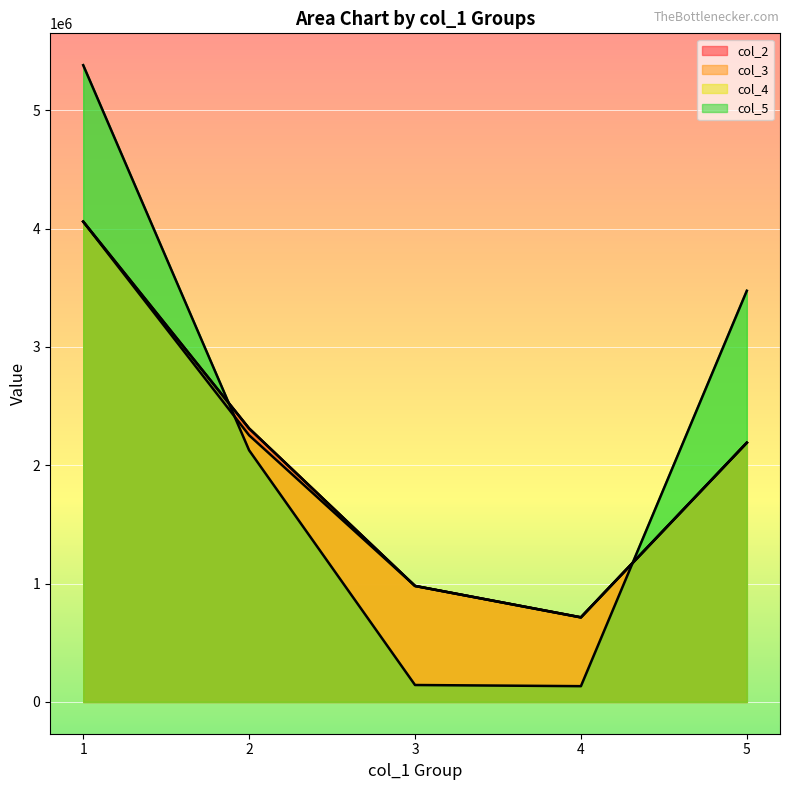

What is the total value across all series at 2?

9002875